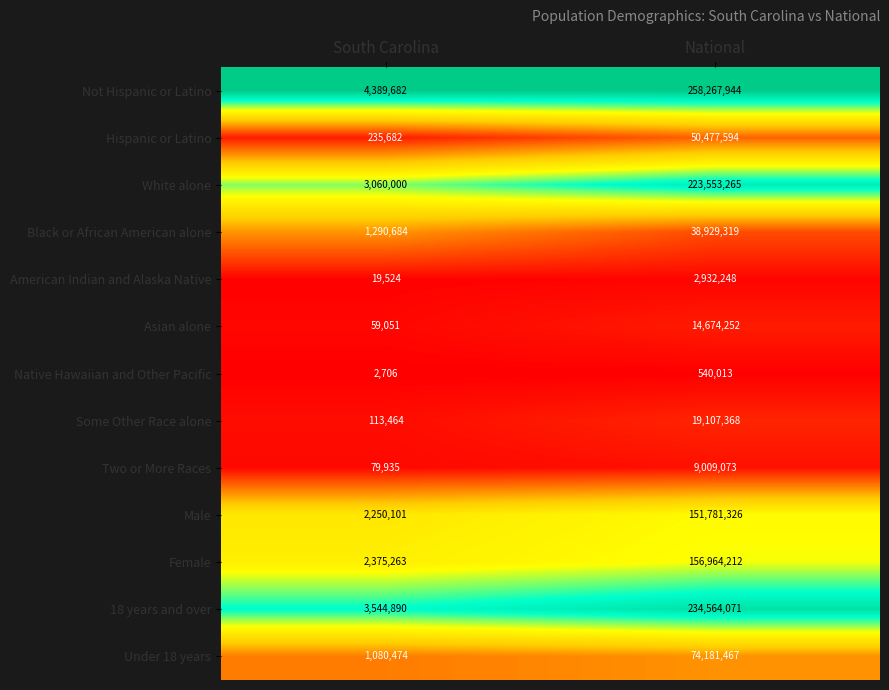

How many distinct data groups are displayed?

13